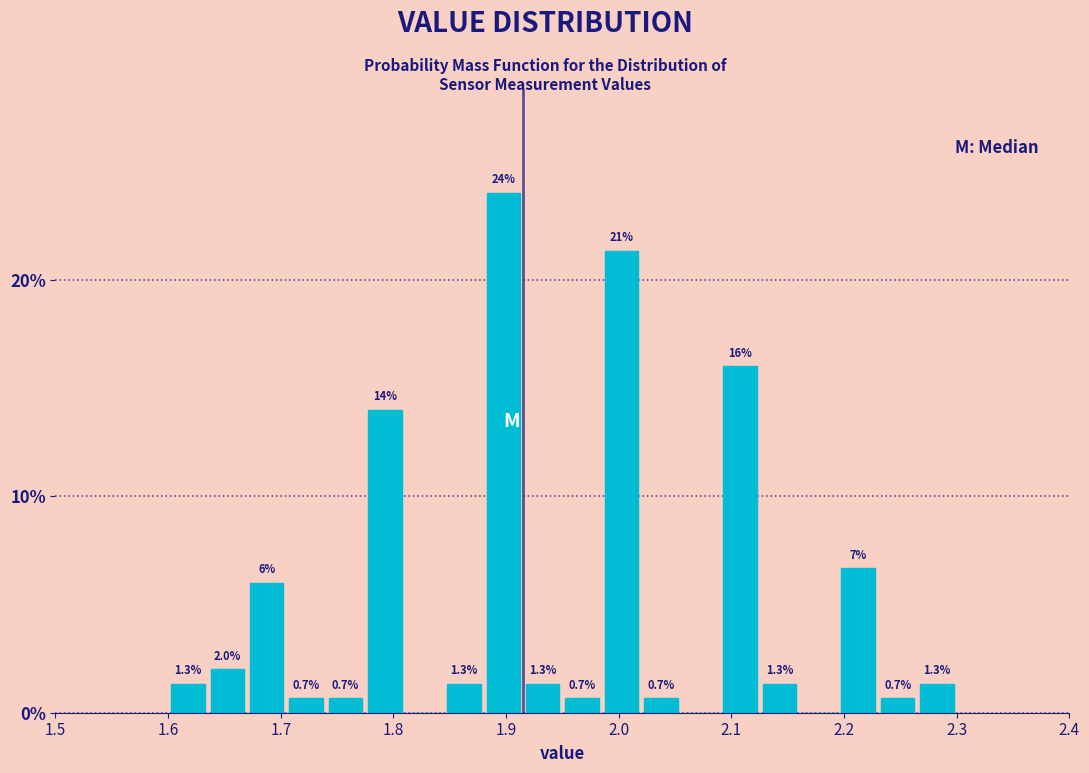

Read against the x-axis, roughly where is the centre of the tallest bar?

1.90